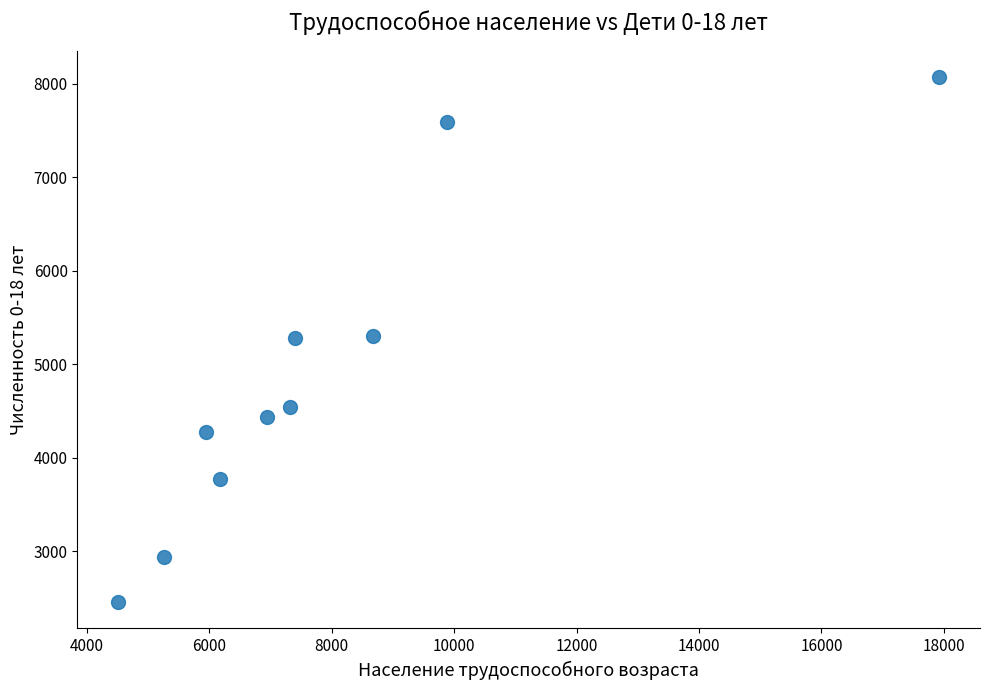

What is the range of Y values (max minus min)?

5620